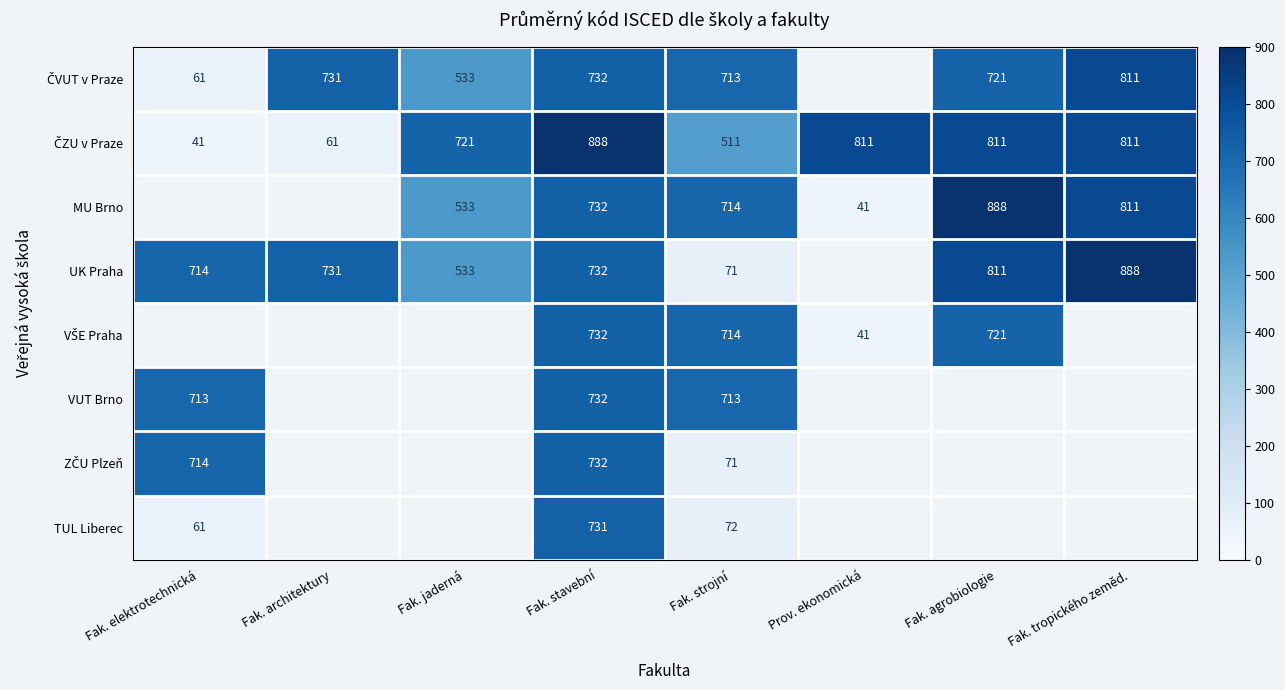

What is the difference between the MU Brno values at Fak. tropického zeměd. and Fak. stavební?

79